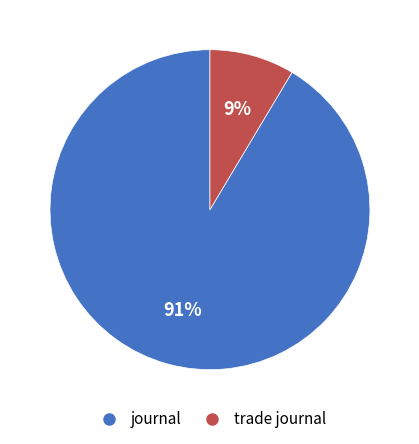

To the nearest percent, what is the average slice percentage?

50%